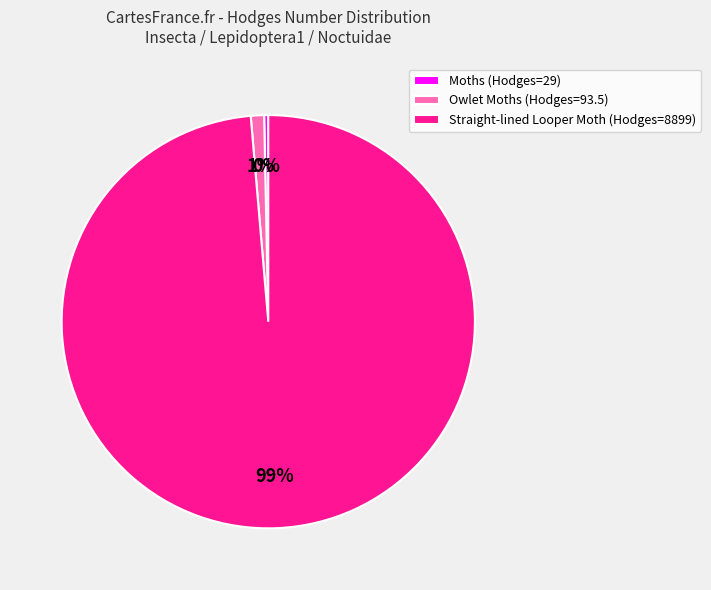

Approximately how many times larger is the value at Owlet Moths (Hodges=93.5) compared to Moths (Hodges=29)?

3.2